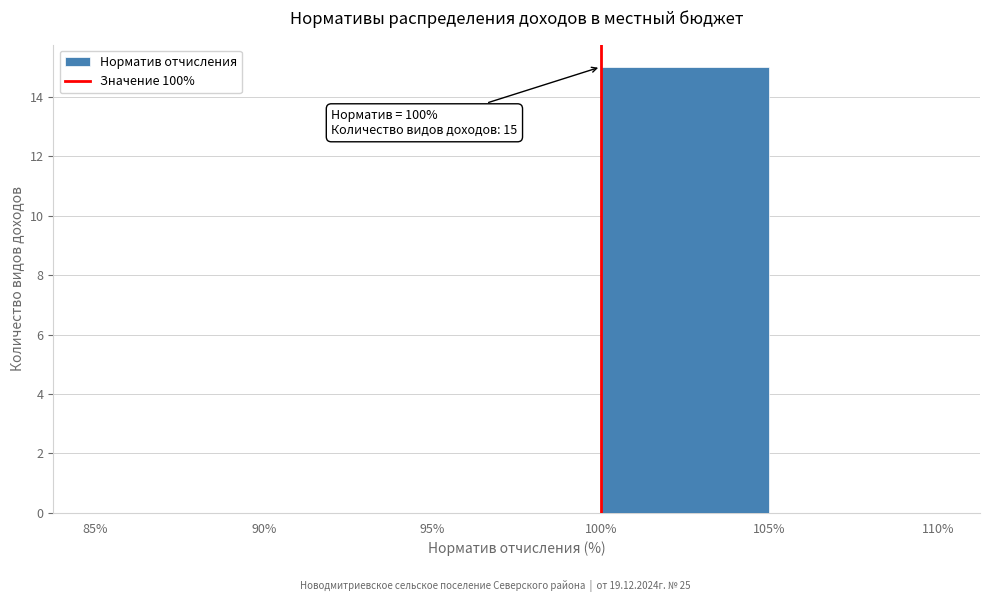

Which range on the x-axis has the tallest bar?

100% to 105%